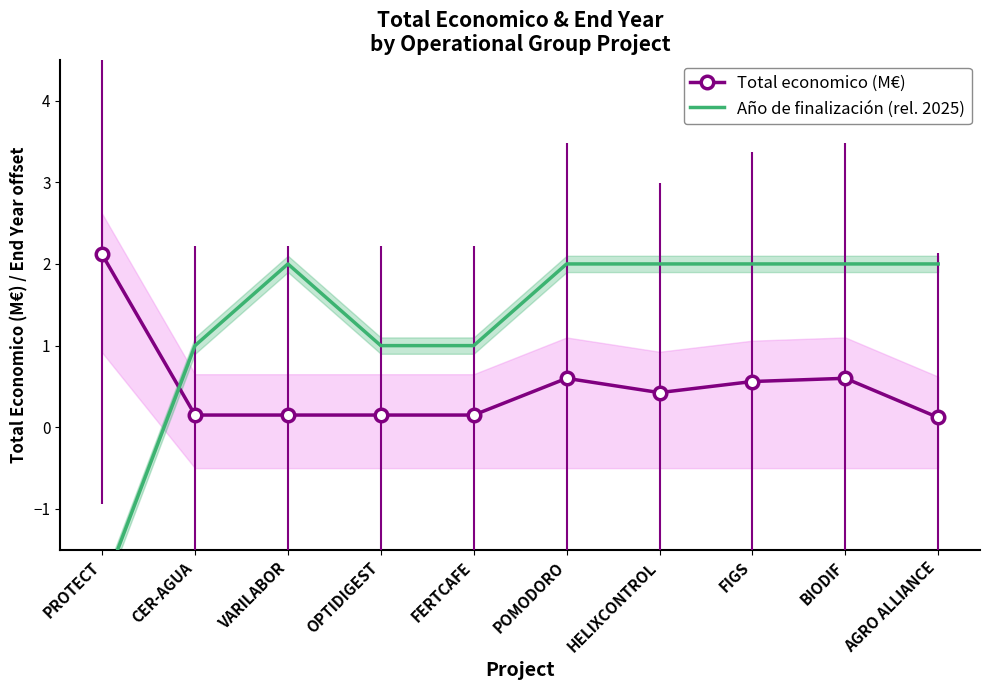

Is it true that Año de finalización (rel. 2025) equals -2.0 at PROTECT?

True